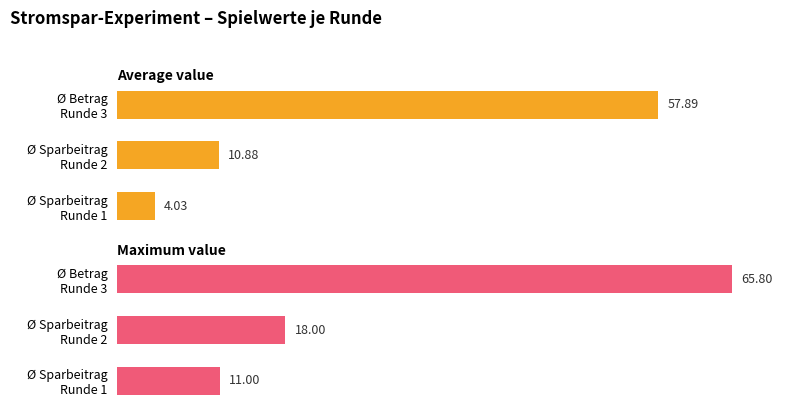

Which series has the largest total across all categories?

Maximum value